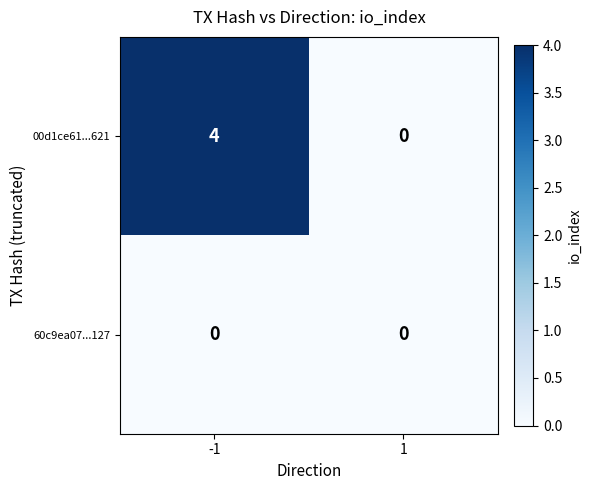

Rank the categories by 00d1ce61...621 value from highest to lowest.

-1, 1